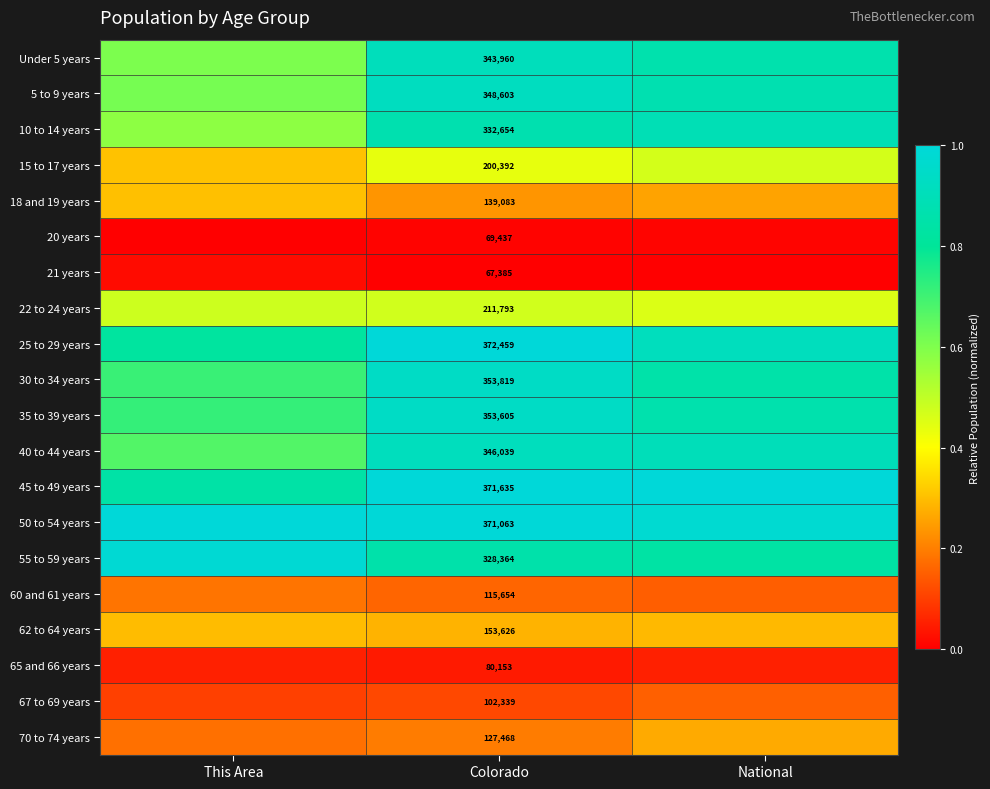

The 30 to 34 years series shows 1.4 at National. True or false?

False